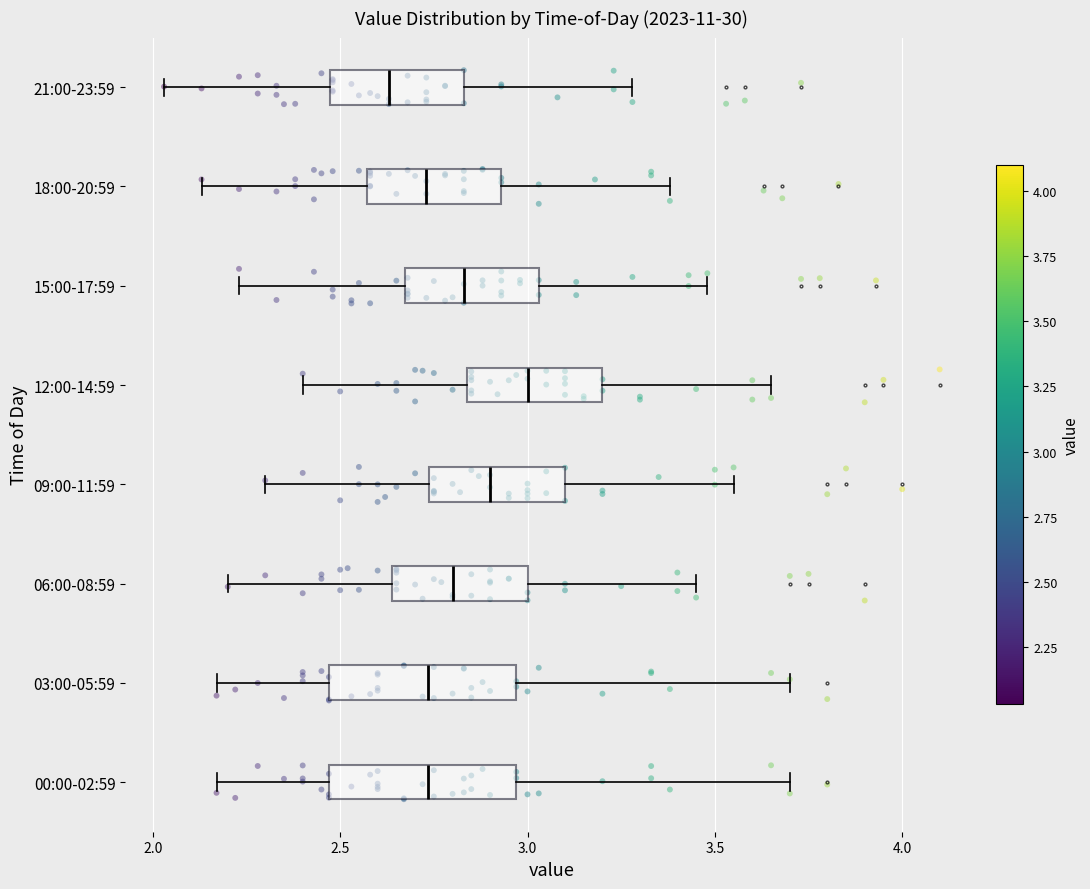

Reading bottom to top, transcribe this box plot: for each box, give where its median line is, the range the box spans, and where its two whiskers end, as read against the x-axis. The values are not printed on the chart, so give them approximately, as read against the axis.

00:00-02:59: median 2.75, box 2.45 to 2.95, whiskers 2.15 to 3.70
03:00-05:59: median 2.75, box 2.45 to 2.95, whiskers 2.15 to 3.70
06:00-08:59: median 2.80, box 2.65 to 3.00, whiskers 2.20 to 3.45
09:00-11:59: median 2.90, box 2.75 to 3.10, whiskers 2.30 to 3.55
12:00-14:59: median 3.00, box 2.85 to 3.20, whiskers 2.40 to 3.65
15:00-17:59: median 2.85, box 2.65 to 3.05, whiskers 2.25 to 3.50
18:00-20:59: median 2.75, box 2.55 to 2.95, whiskers 2.15 to 3.40
21:00-23:59: median 2.65, box 2.45 to 2.85, whiskers 2.05 to 3.30